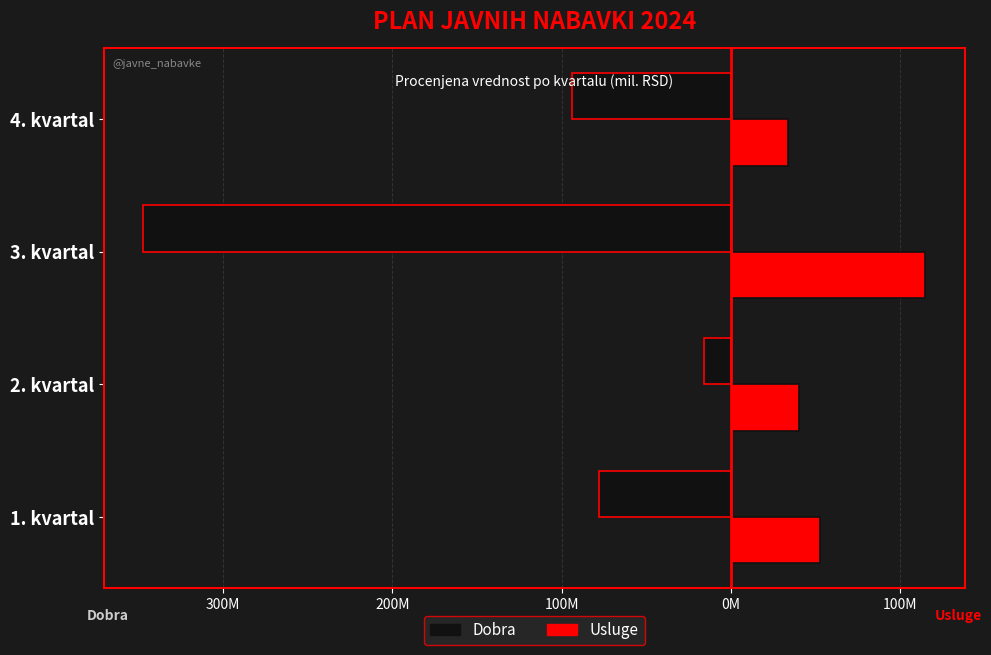

What is the value of the Dobra bar at the 2nd from the left?

-15.7